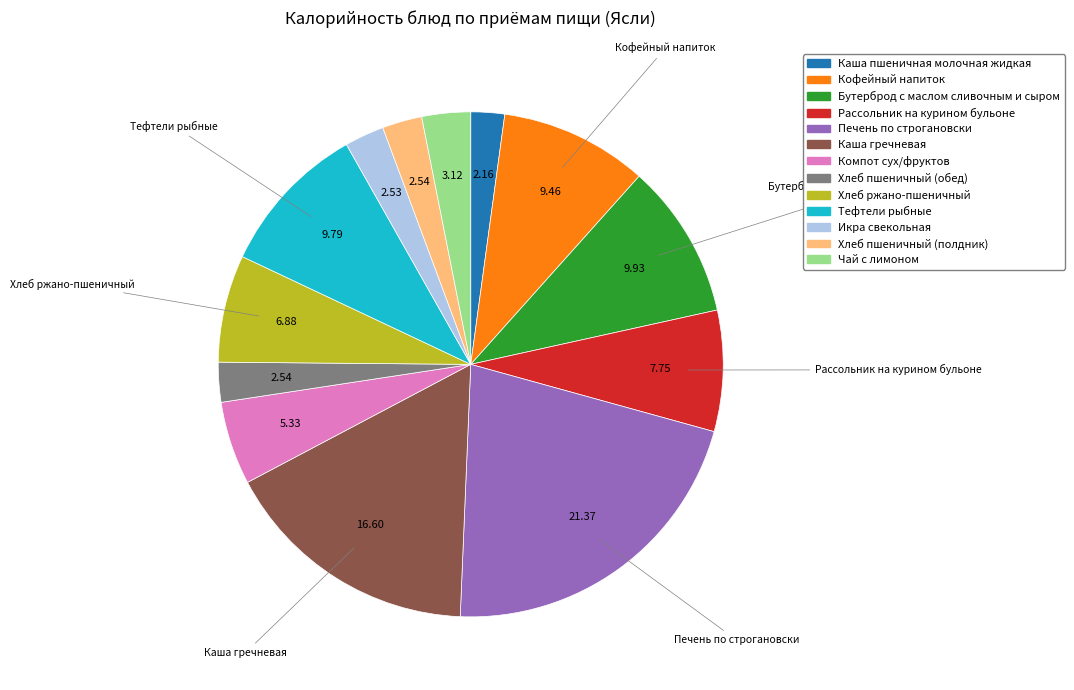

Approximately how many times larger is the value at Тефтели рыбные compared to Компот сух/фруктов?

1.8